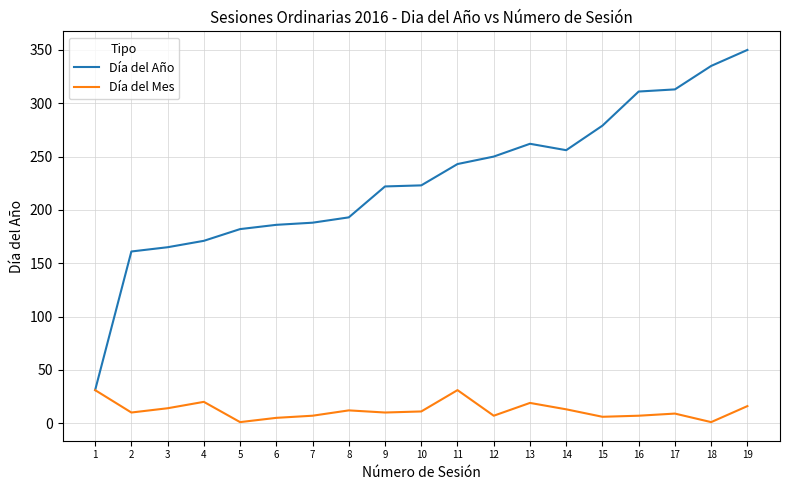

At which category is the sum across all series the highest?

19